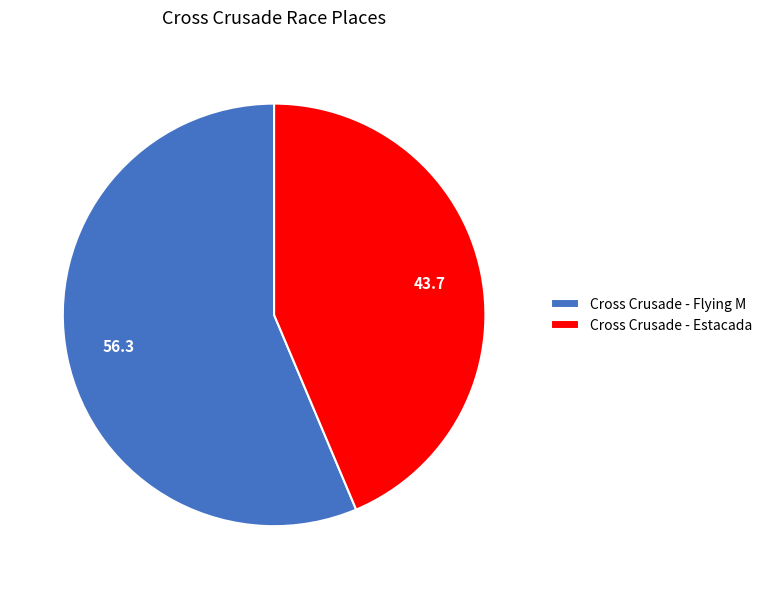

Is Cross Crusade - Flying M the majority of the pie?

Yes